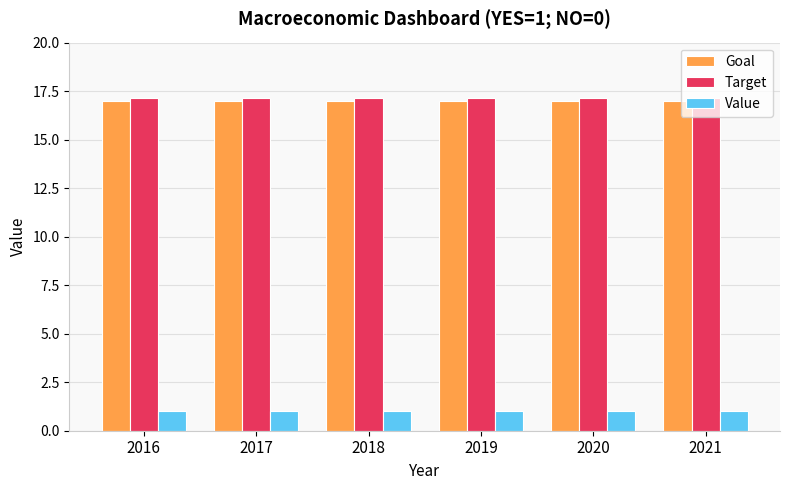

How many series are shown in this chart?

3